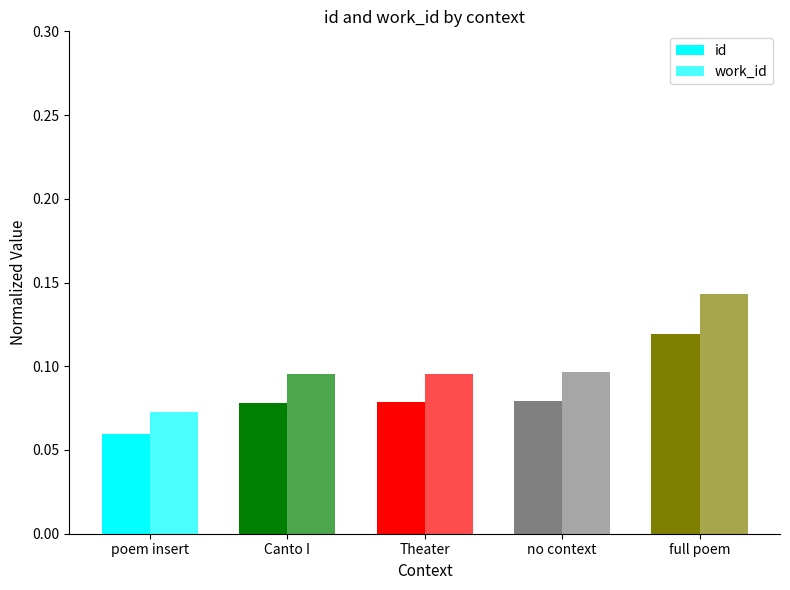

What is the label of the 4th bar from the left?

no context